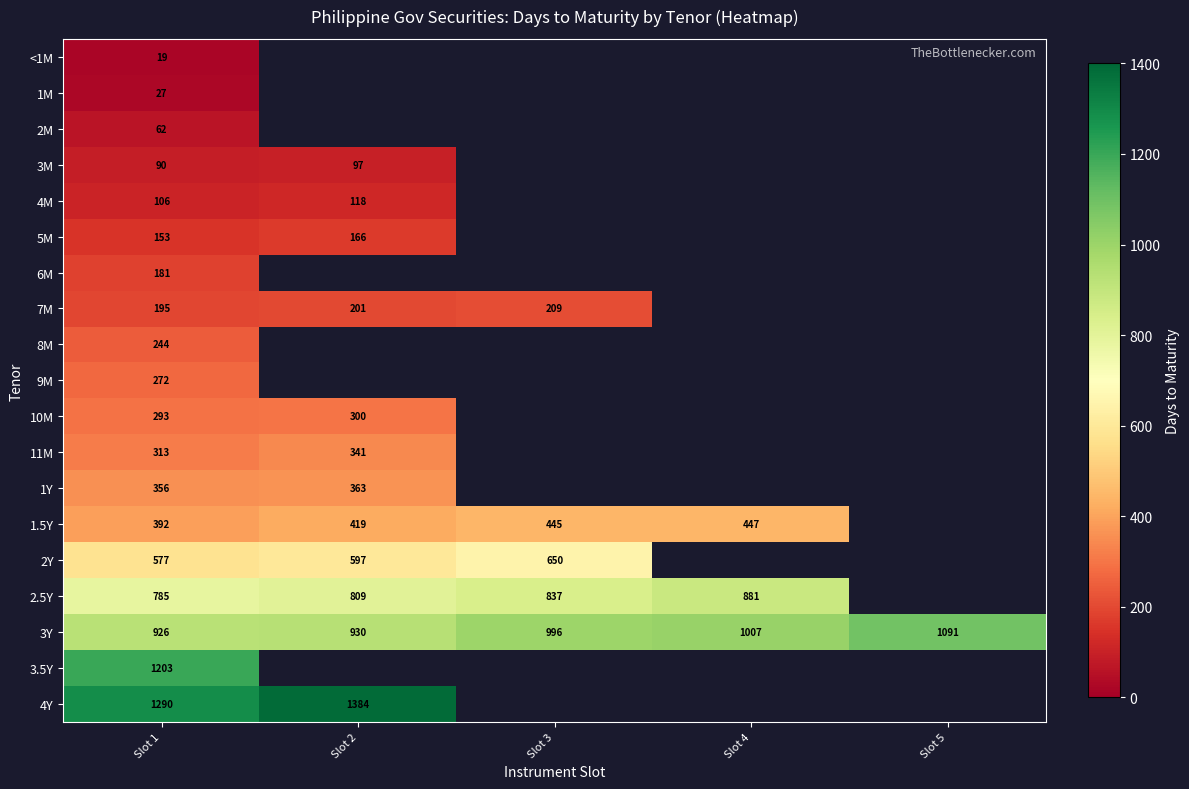

Which has a higher value, Slot 3 or Slot 5?

Slot 5